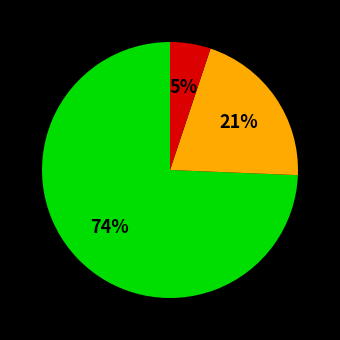

To the nearest percent, what is the difference between the largest and smallest slice percentages?

69%